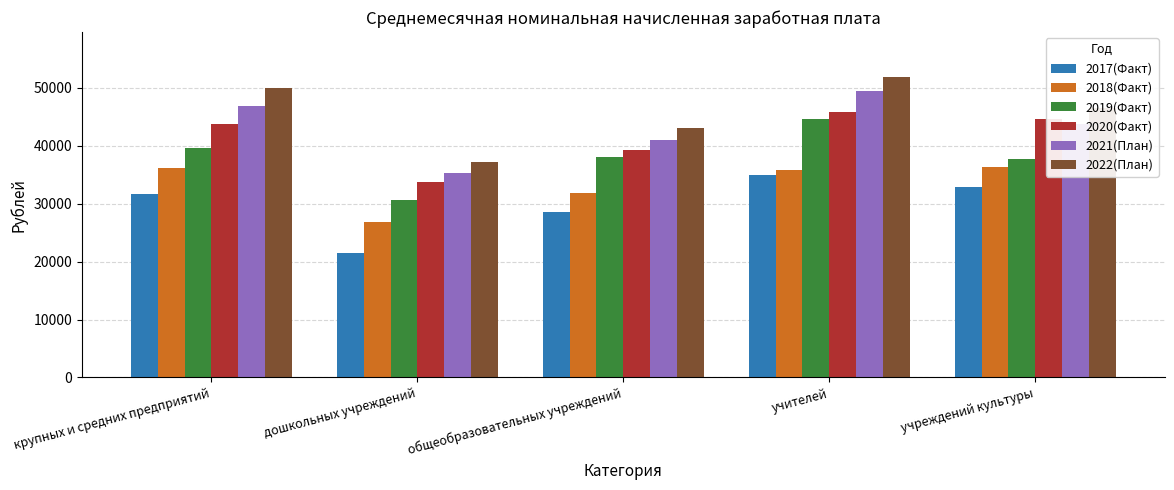

What is the label of the 2nd bar from the right?

учителей